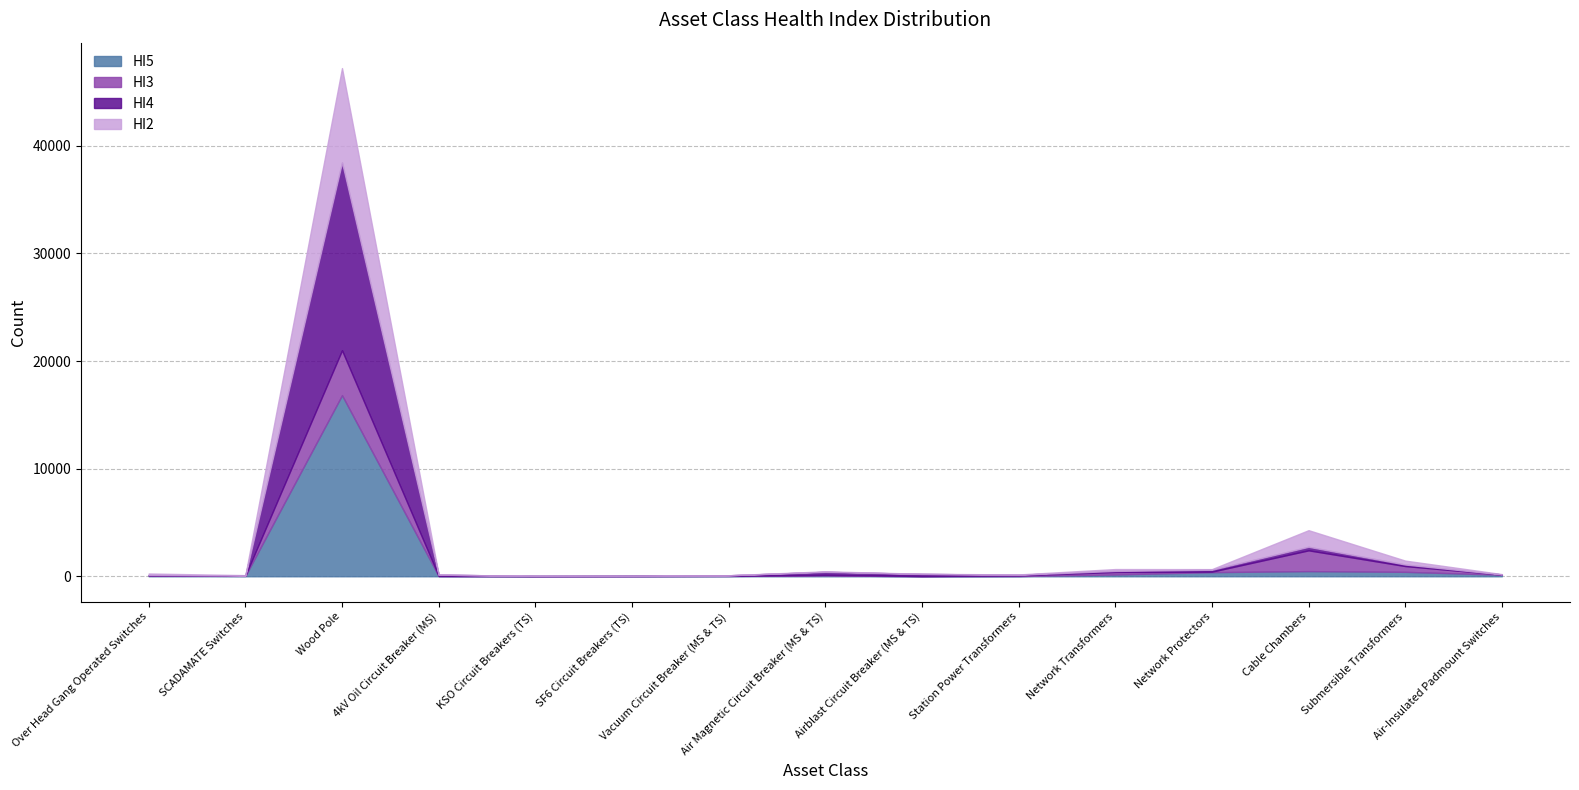

Is the value of HI5 at Cable Chambers greater than the value of HI2 at Vacuum Circuit Breaker (MS & TS)?

Yes